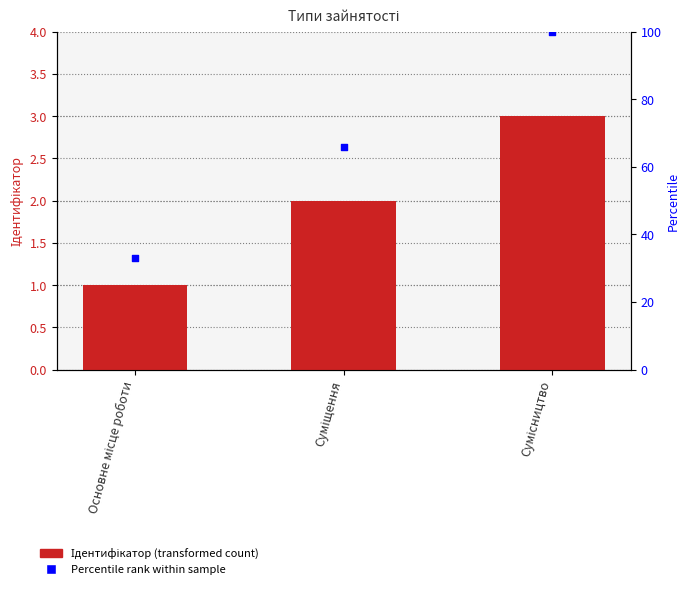

What is the total value across all series at Основне місце роботи?

34